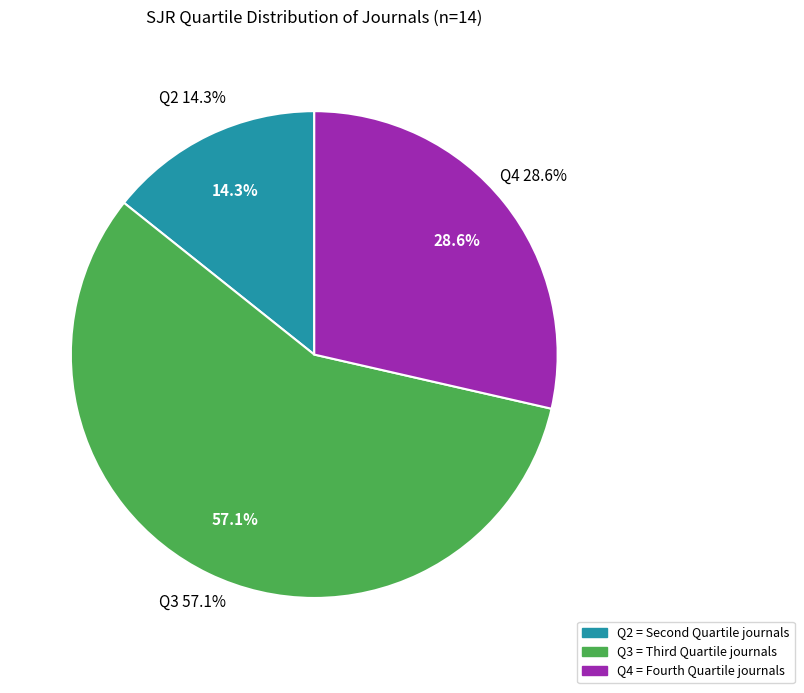

What is the total percentage of Q2 and Q3?

71.4%